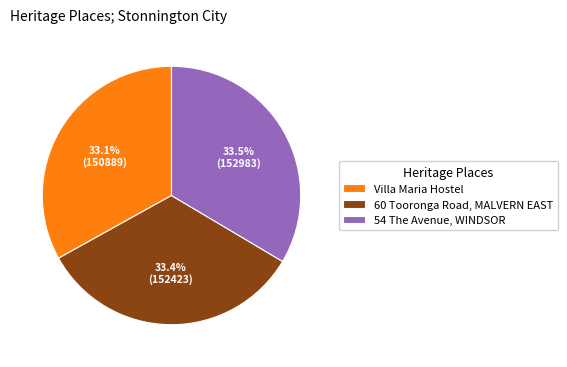

How many segments does this pie chart have?

3